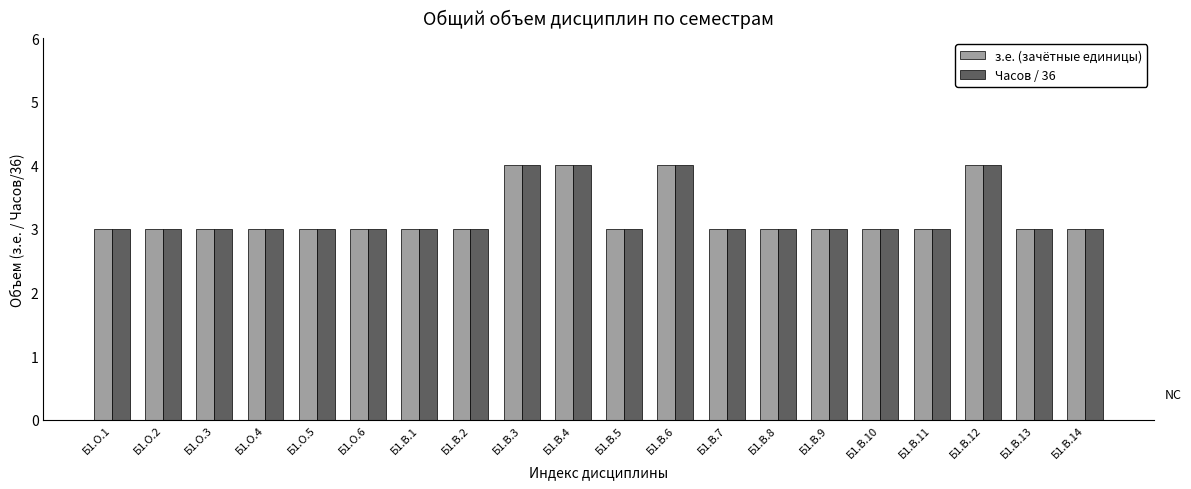

What position from the left is Б1.В.11?

17